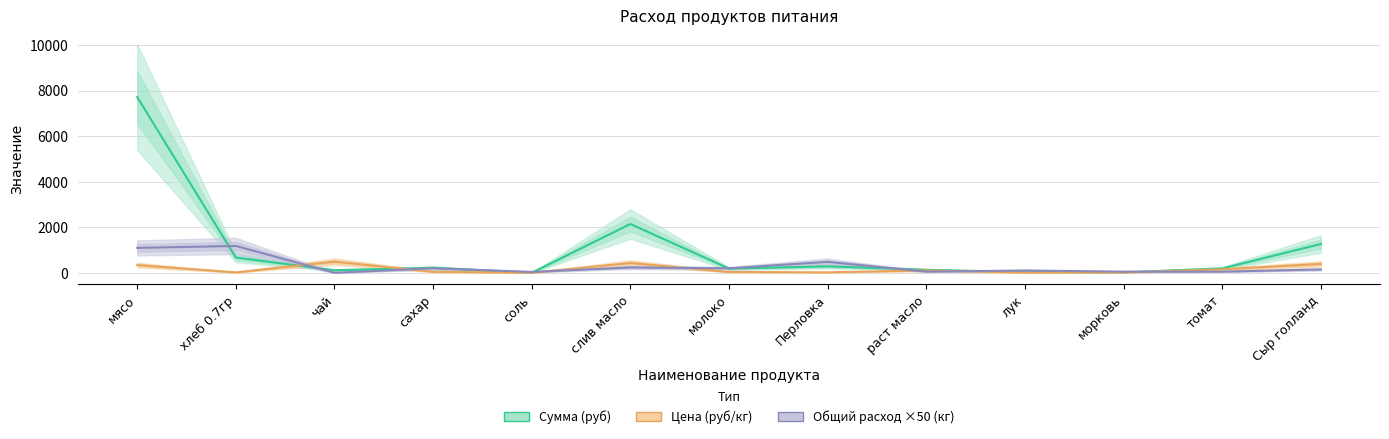

How many interior local peaks does the Сумма (руб) series have?

3